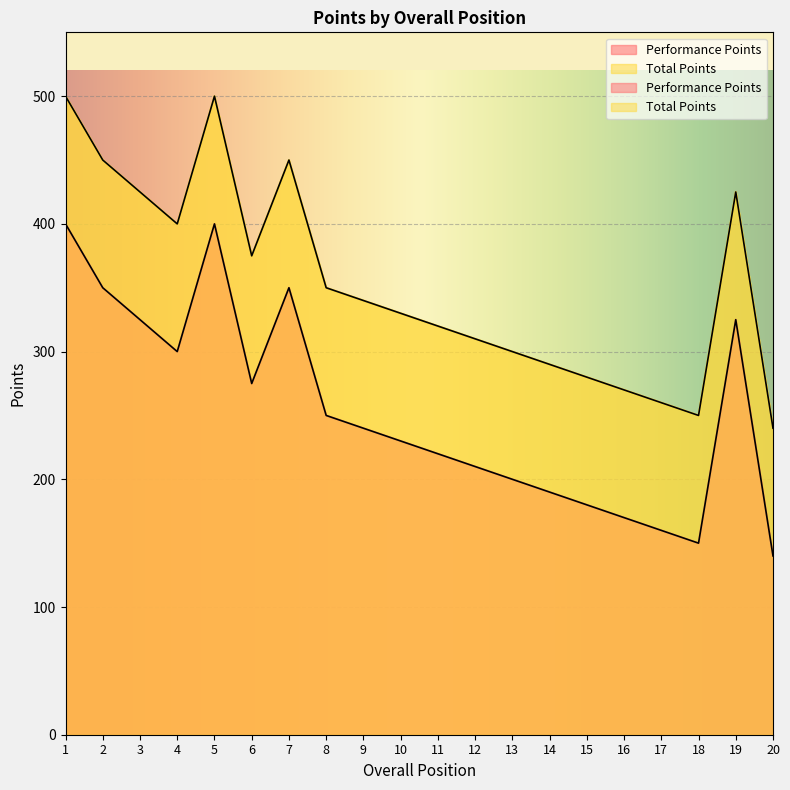

True or false: Performance Points and Total Points cross at least once.

False